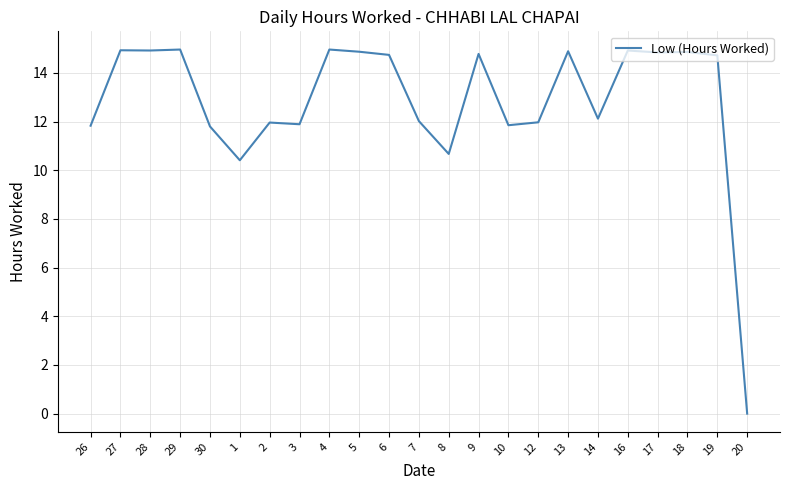

What position from the right is 1?

18